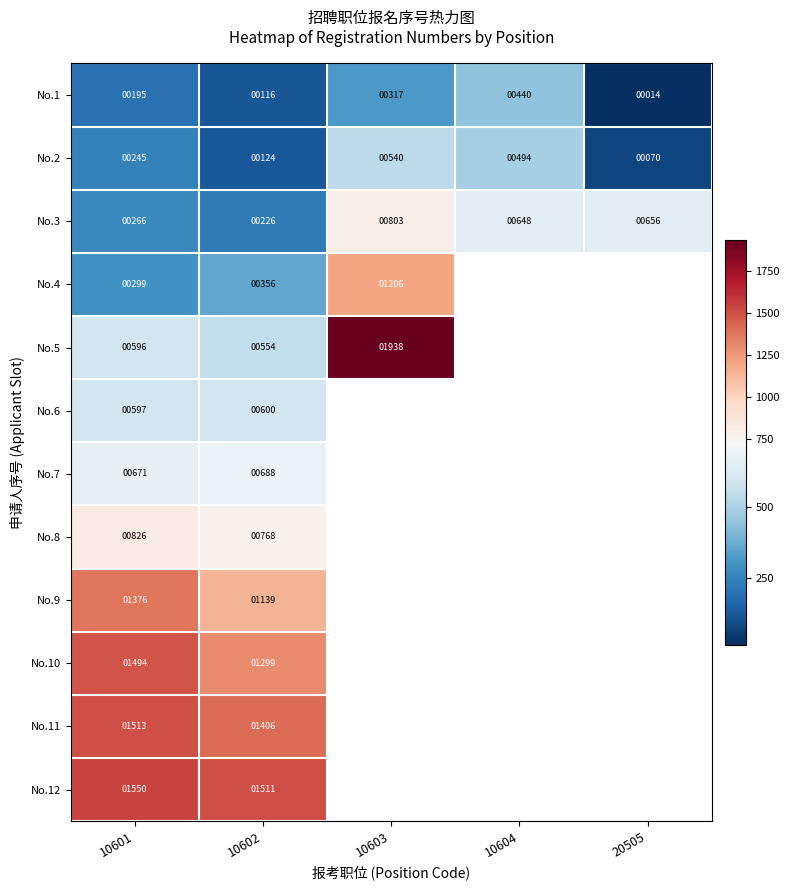

Which label corresponds to the largest value in the chart?

10603